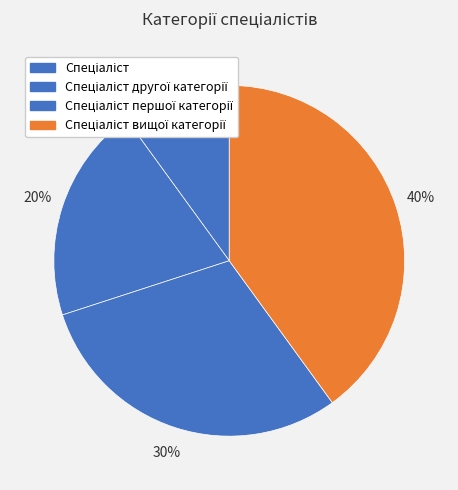

True or false: Спеціаліст accounts for 10% of the total.

True